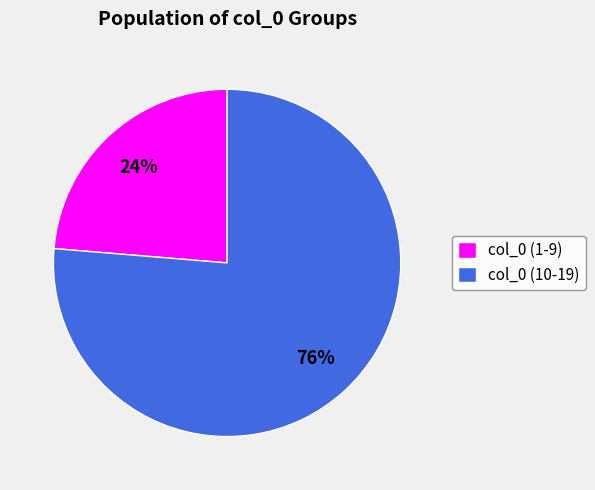

What is the smallest slice in the pie chart?

col_0 (1-9)